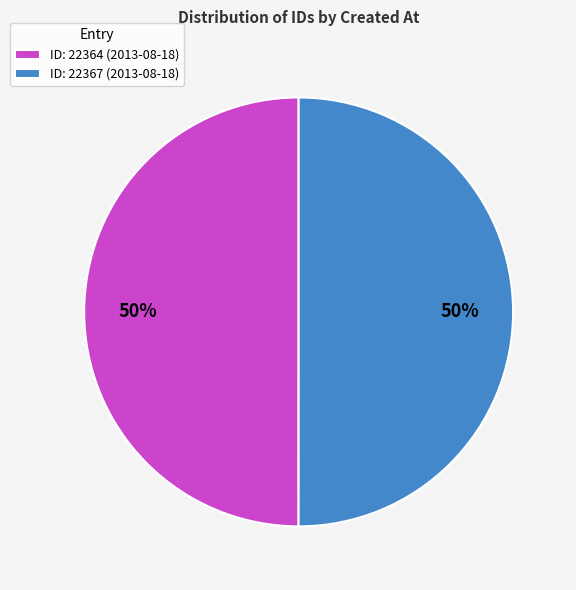

What is the ratio of the value at ID: 22367 (2013-08-18) to the value at ID: 22364 (2013-08-18)?

1.0